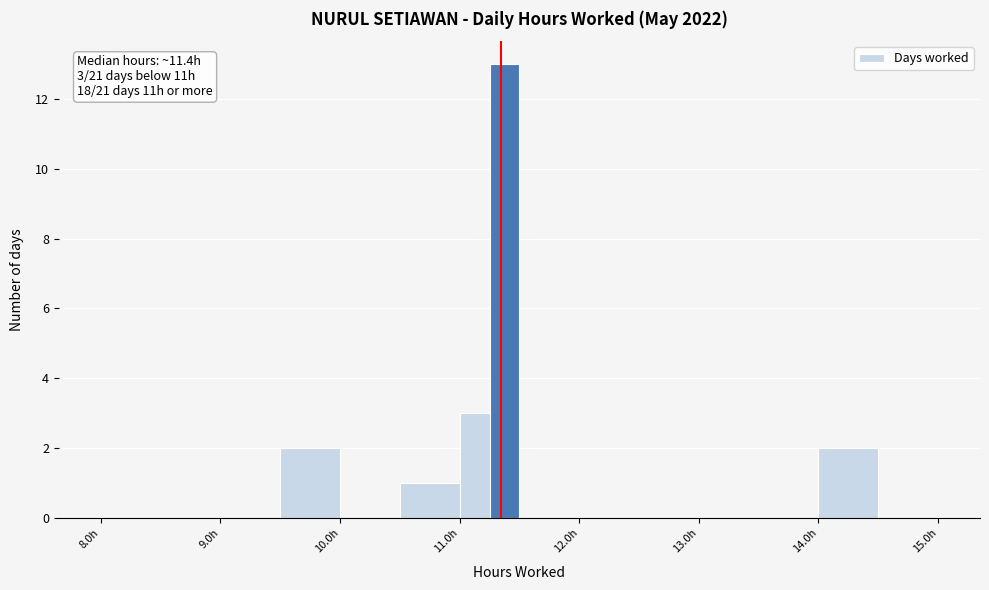

Around what value on the x-axis is the tallest bar? Give the approximate position of its centre, as read against the axis.

11.4